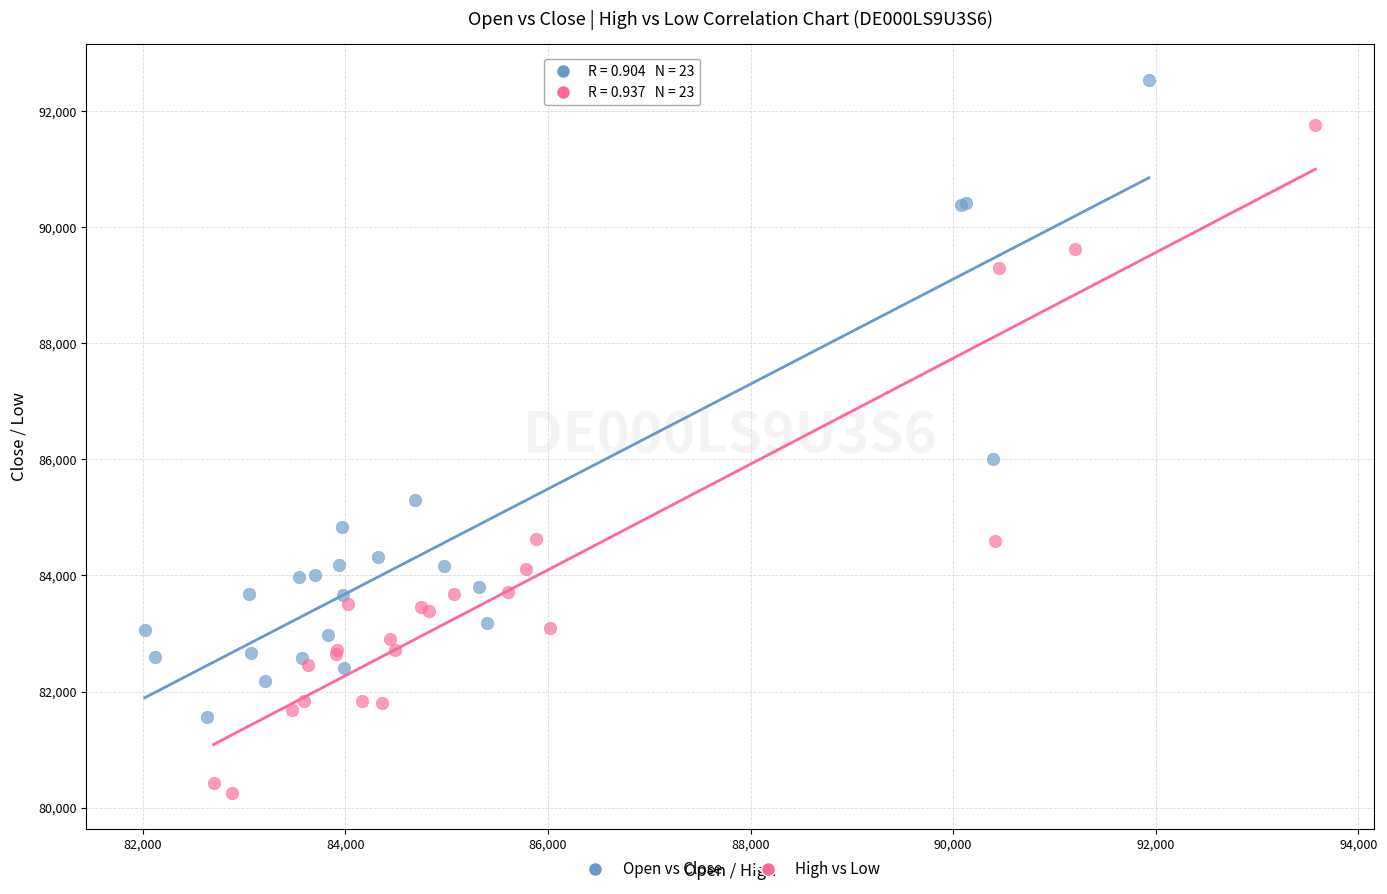

Which series contains the highest Y value?

Open vs Close